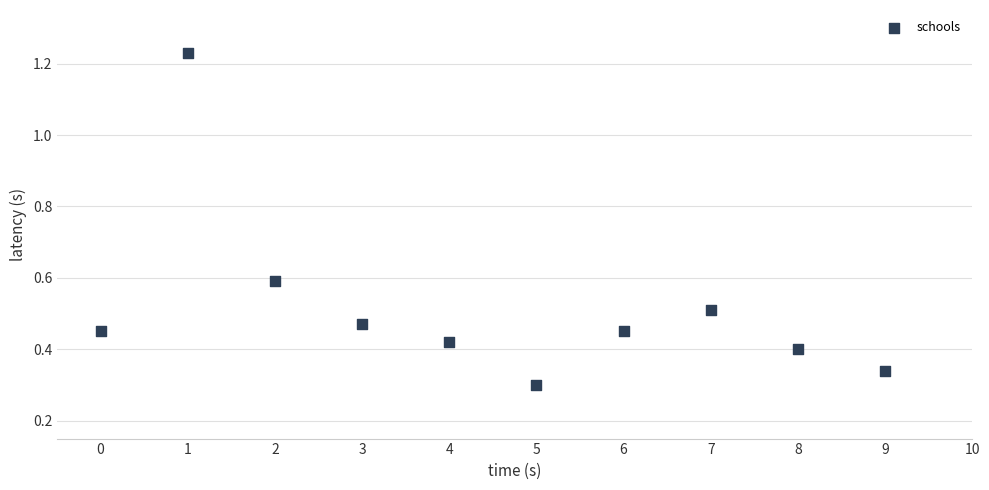

What is the range of Y values (max minus min)?

0.9